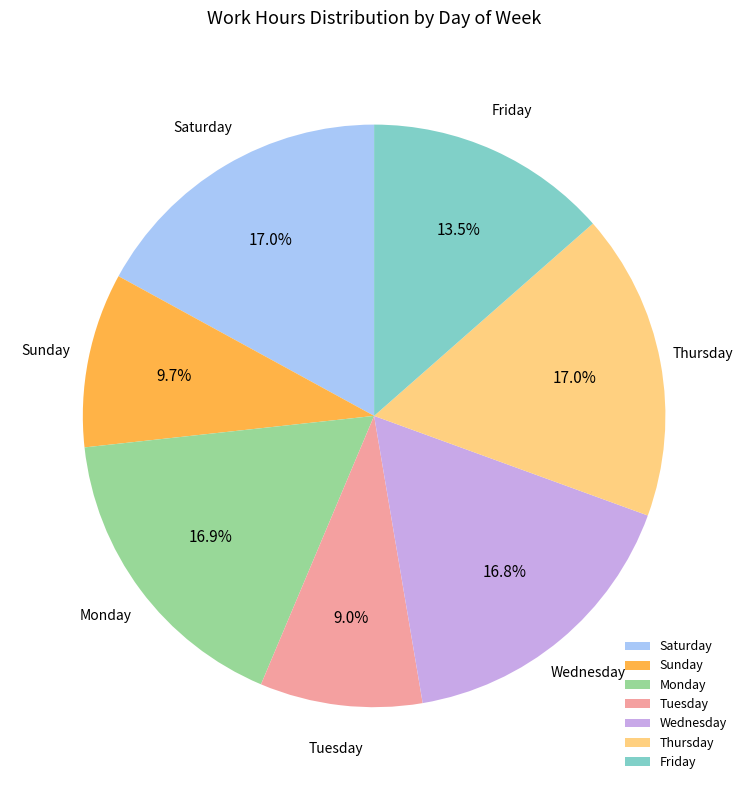

Does Monday represent more than half of the total?

No